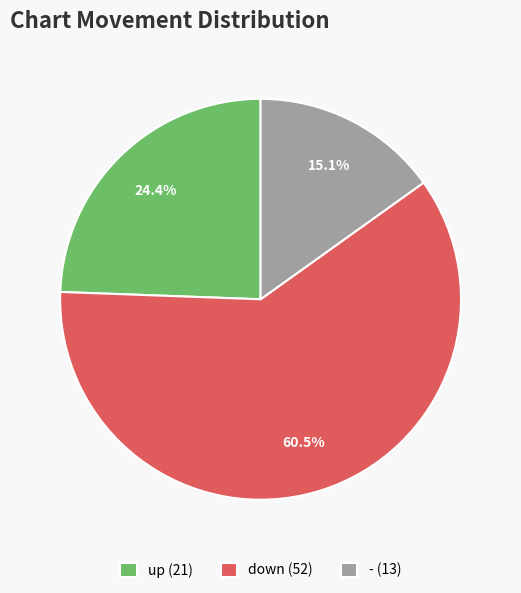

Approximately how many times larger is the value at up compared to -?

1.6